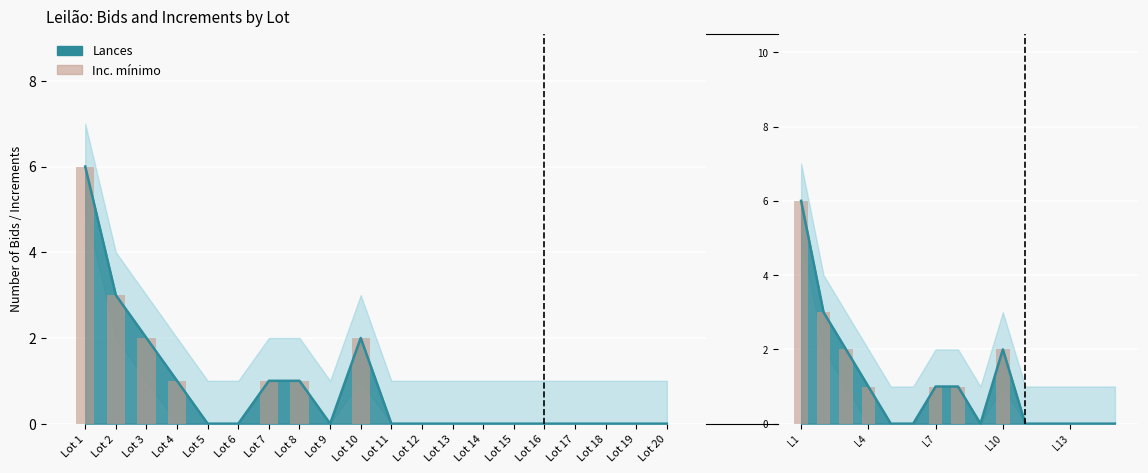

Is it true that the value at Lot 17 is -4?

False